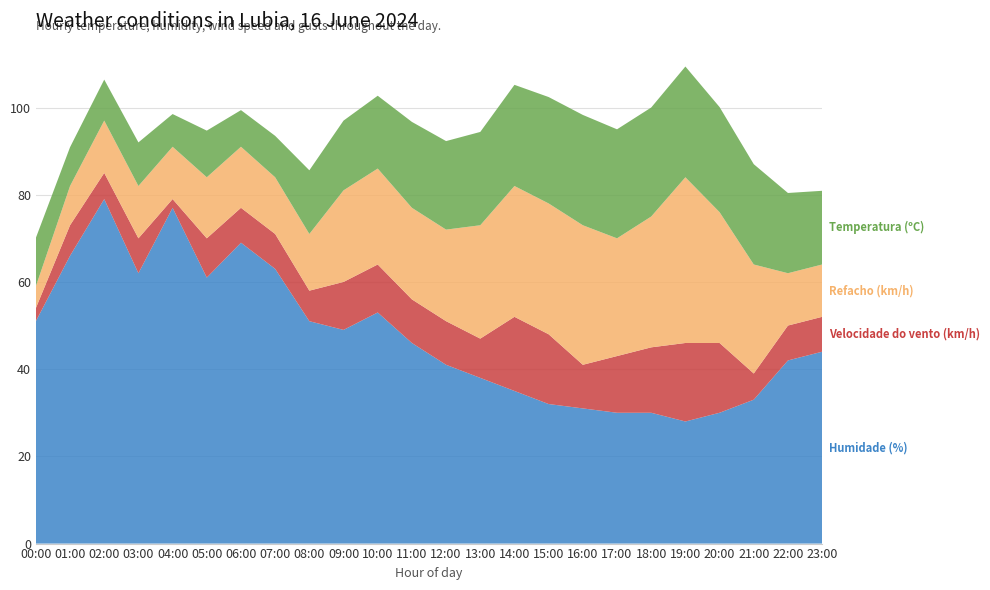

Reading right to left, extract all data points from this chart.

Humidade (%): 44.0	42.0	33.0	30.0	28.0	30.0	30.0	31.0	32.0	35.0	38.0	41.0	46.0	53.0	49.0	51.0	63.0	69.0	61.0	77.0	62.0	79.0	66.0	51.0
Velocidade do vento (km/h): 8.0	8.0	6.0	16.0	18.0	15.0	13.0	10.0	16.0	17.0	9.0	10.0	10.0	11.0	11.0	7.0	8.0	8.0	9.0	2.0	8.0	6.0	7.0	3.0
Refacho (km/h): 12.0	12.0	25.0	30.0	38.0	30.0	27.0	32.0	30.0	30.0	26.0	21.0	21.0	22.0	21.0	13.0	13.0	14.0	14.0	12.0	12.0	12.0	9.0	5.0
Temperatura (ºC): 16.9	18.4	23.0	24.1	25.4	25.0	25.0	25.3	24.4	23.2	21.4	20.3	19.7	16.7	16.0	14.6	9.5	8.4	10.7	7.5	10.0	9.4	8.9	11.1